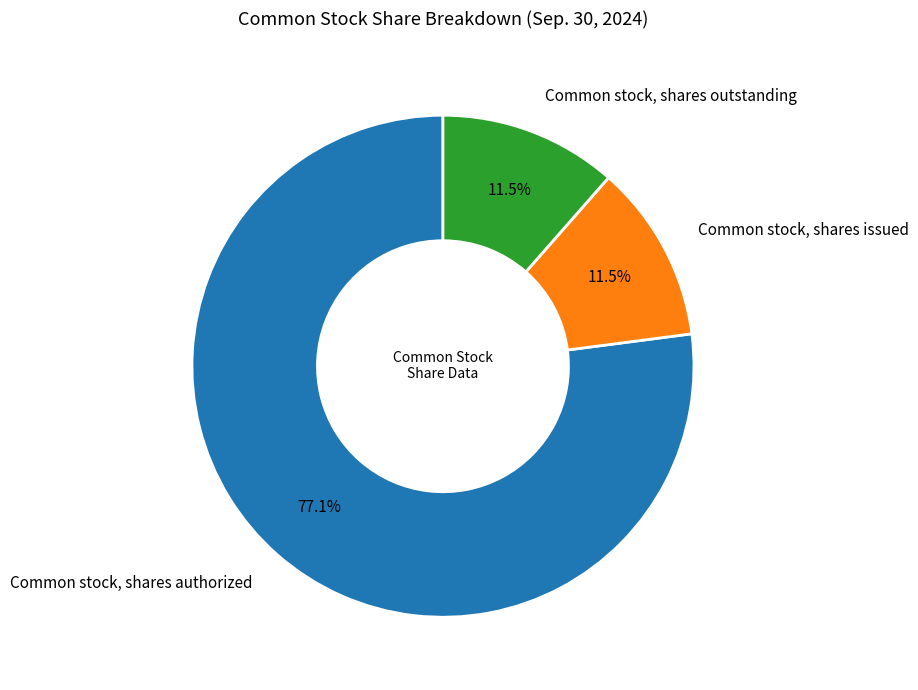

What portion of the pie excludes Common stock, shares outstanding?

88.5%